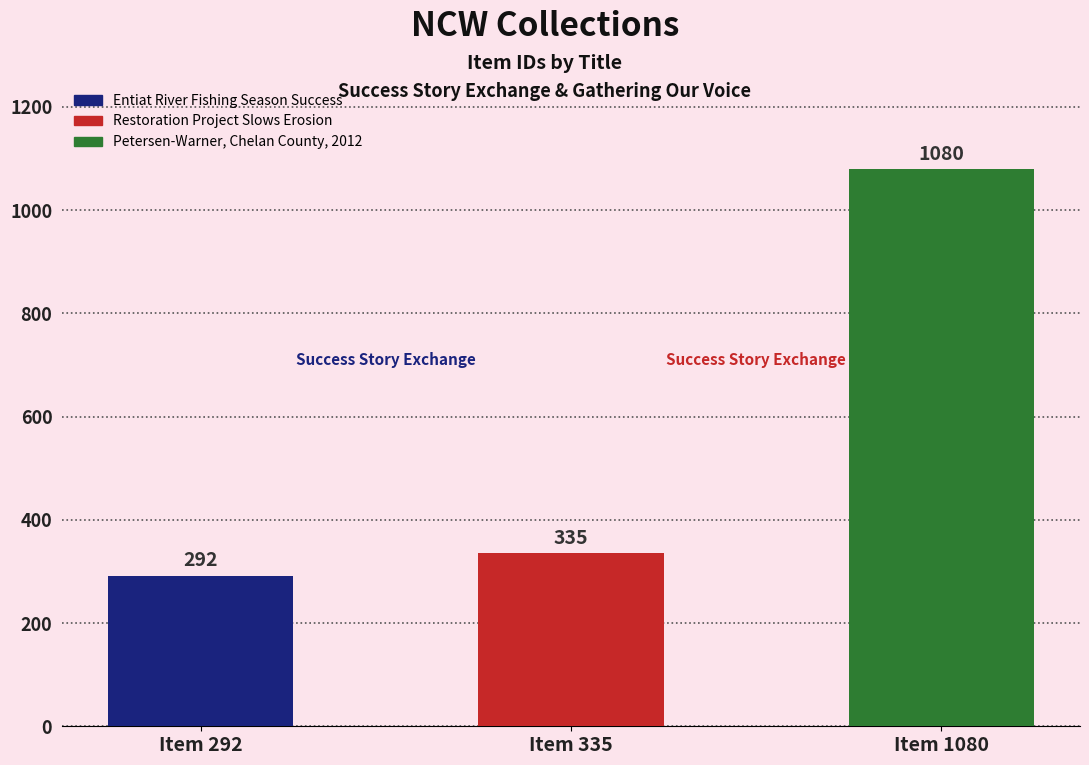

Which has a higher value, Item 292 or Item 1080?

Item 1080